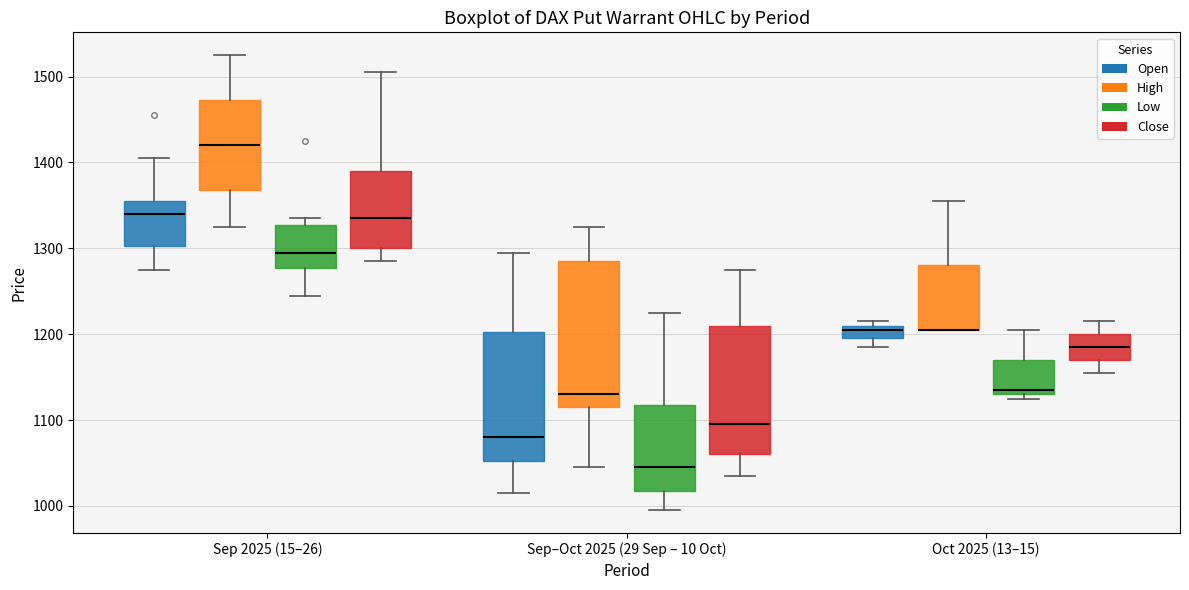

Reading left to right, read every box against the y-axis: the position of its median line, the range the box covers, and the ends of its whiskers. The values are not printed on the chart, so give them approximately, as read against the axis.

Sep 2025 (15–26) (Open): median 1340, box 1300 to 1360, whiskers 1280 to 1410
Sep 2025 (15–26) (High): median 1420, box 1370 to 1470, whiskers 1330 to 1530
Sep 2025 (15–26) (Low): median 1300, box 1280 to 1330, whiskers 1250 to 1340
Sep 2025 (15–26) (Close): median 1340, box 1300 to 1390, whiskers 1290 to 1510
Sep–Oct 2025 (29 Sep – 10 Oct) (Open): median 1080, box 1050 to 1200, whiskers 1020 to 1300
Sep–Oct 2025 (29 Sep – 10 Oct) (High): median 1130, box 1120 to 1290, whiskers 1050 to 1330
Sep–Oct 2025 (29 Sep – 10 Oct) (Low): median 1050, box 1020 to 1120, whiskers 1000 to 1230
Sep–Oct 2025 (29 Sep – 10 Oct) (Close): median 1100, box 1060 to 1210, whiskers 1040 to 1280
Oct 2025 (13–15) (Open): median 1210 (just below the box's upper edge), box 1200 to 1210, whiskers 1190 to 1220
Oct 2025 (13–15) (High): median 1210 (drawn on the box's lower edge), box 1210 to 1280, whiskers 1210 to 1360
Oct 2025 (13–15) (Low): median 1140, box 1130 to 1170, whiskers 1130 (just below the box's lower edge) to 1210
Oct 2025 (13–15) (Close): median 1190, box 1170 to 1200, whiskers 1160 to 1220